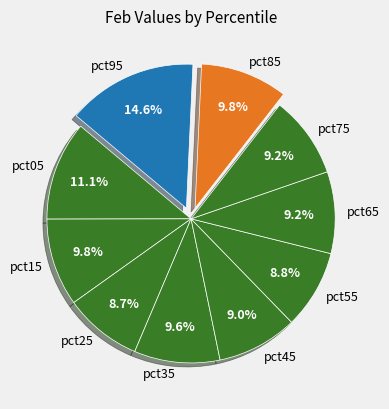

Which slice is the largest?

pct95